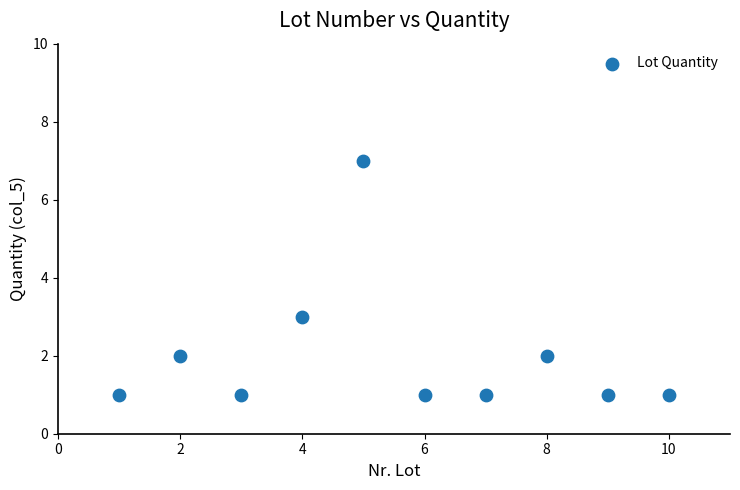

What Y value in the scatter plot is closest to 4?

3